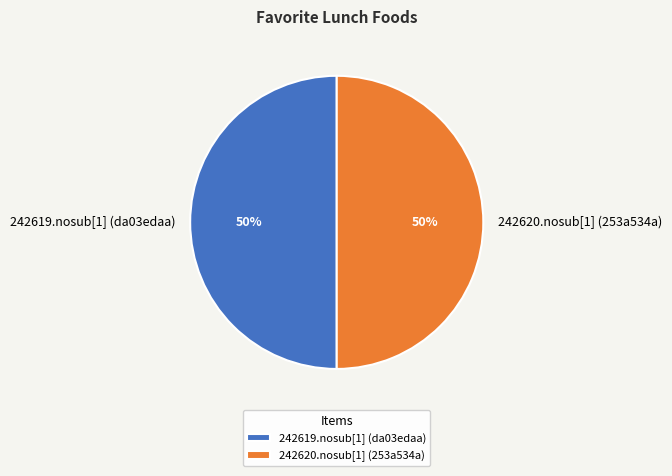

What percentage is the 242619.nosub[1] (da03edaa) slice, to the nearest percent?

50%